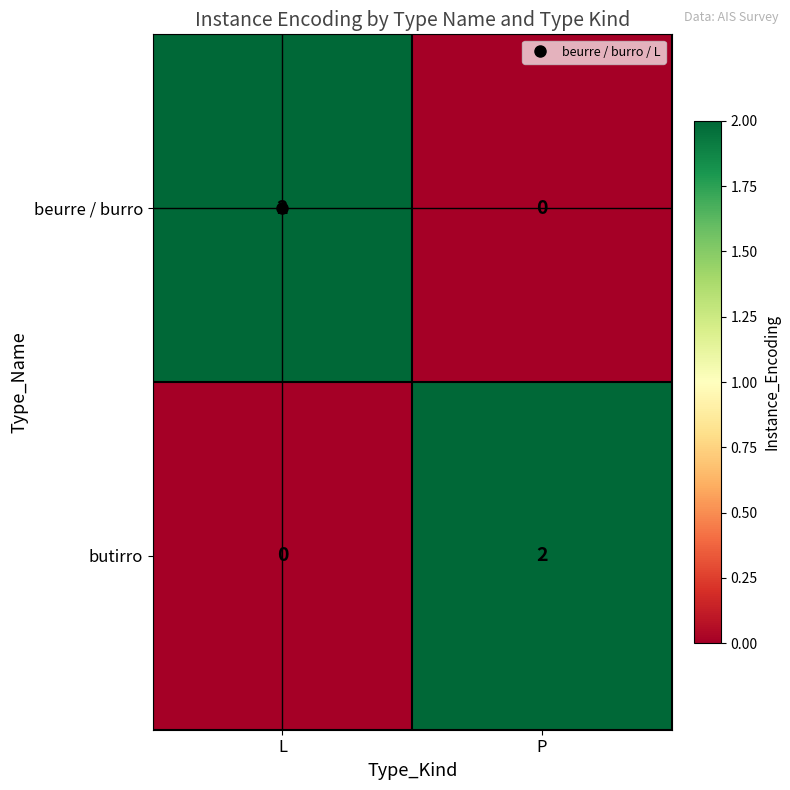

Which category has the highest value in the butirro series?

P